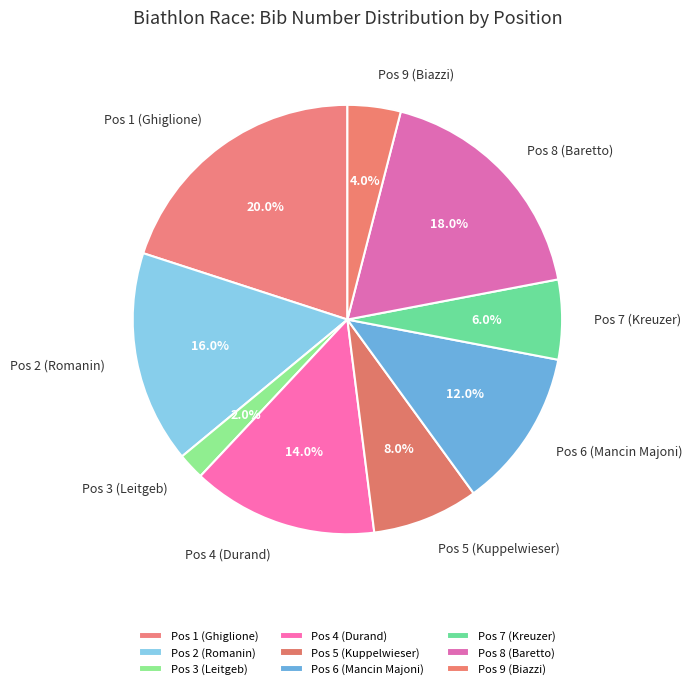

To the nearest percent, what is the combined percentage of Pos 2 (Romanin) and Pos 6 (Mancin Majoni)?

28%